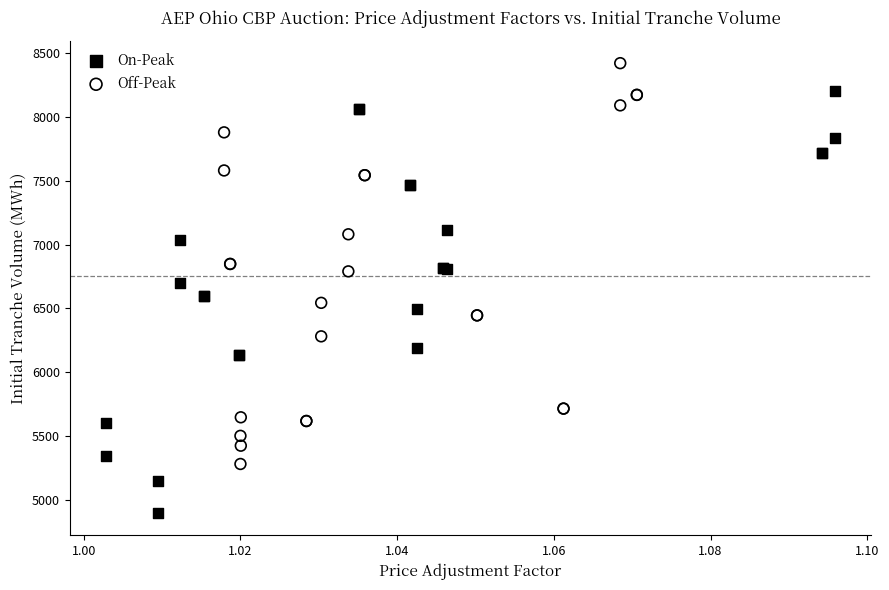

Which series contains the highest Y value?

Off-Peak